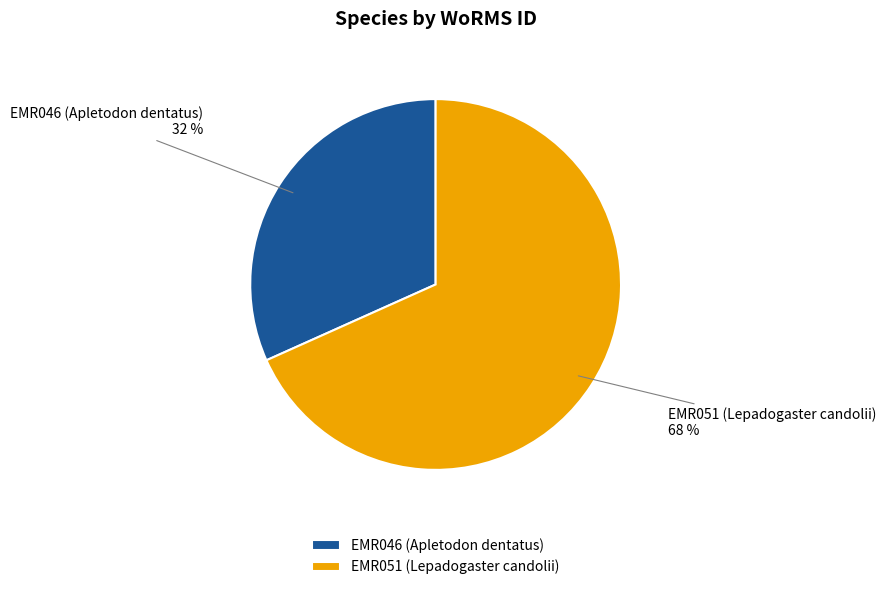

Which category has the biggest portion of the pie?

EMR051 (Lepadogaster candolii)